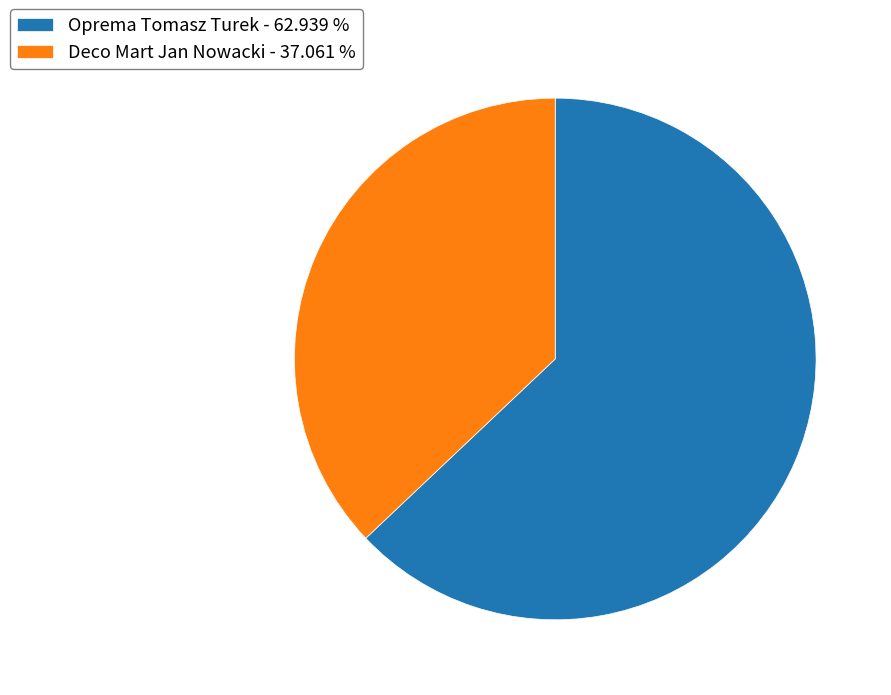

Does Deco Mart Jan Nowacki account for over 50% of the chart?

No